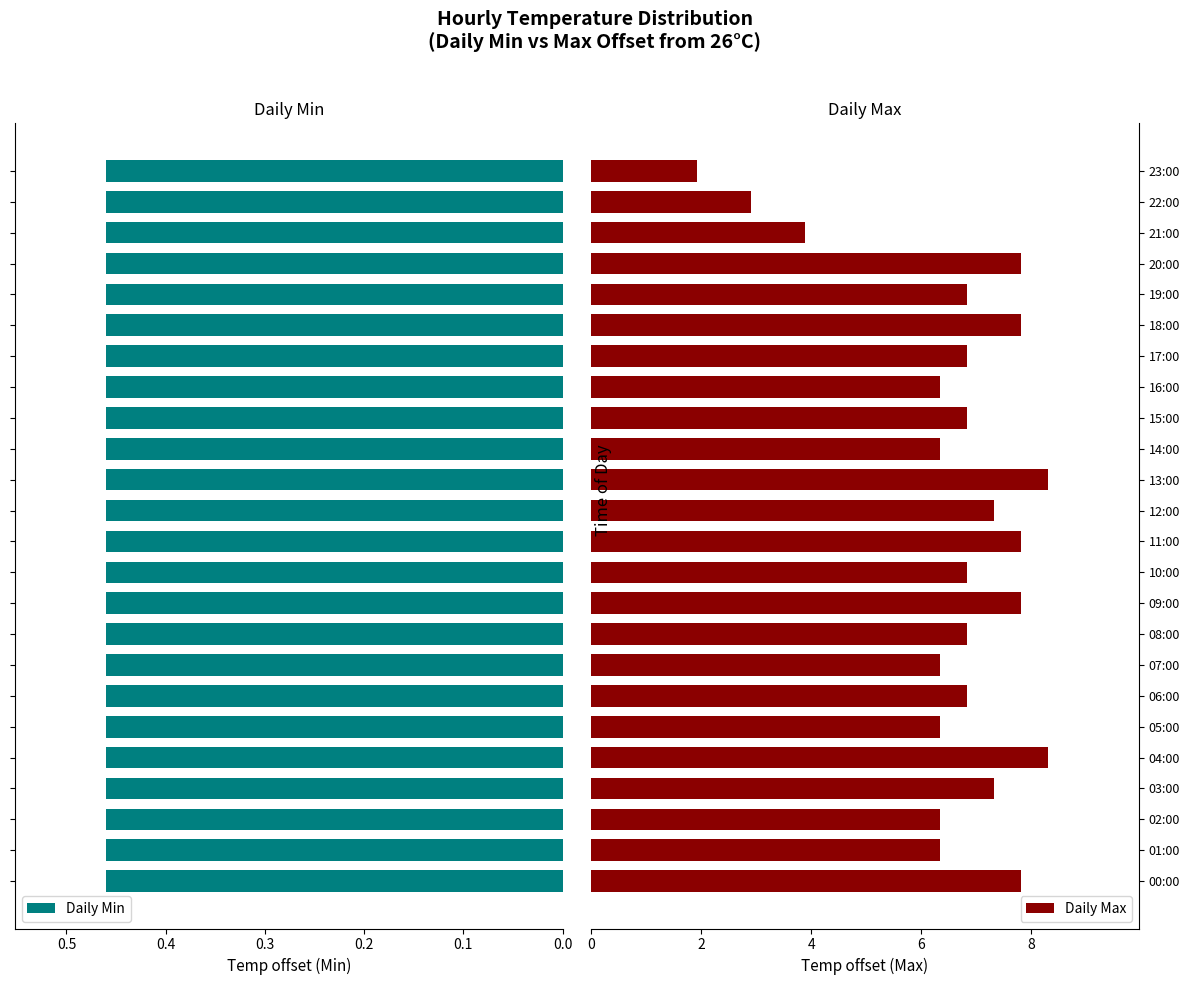

True or false: Daily Max has a value of 6.8 at 17:00.

True